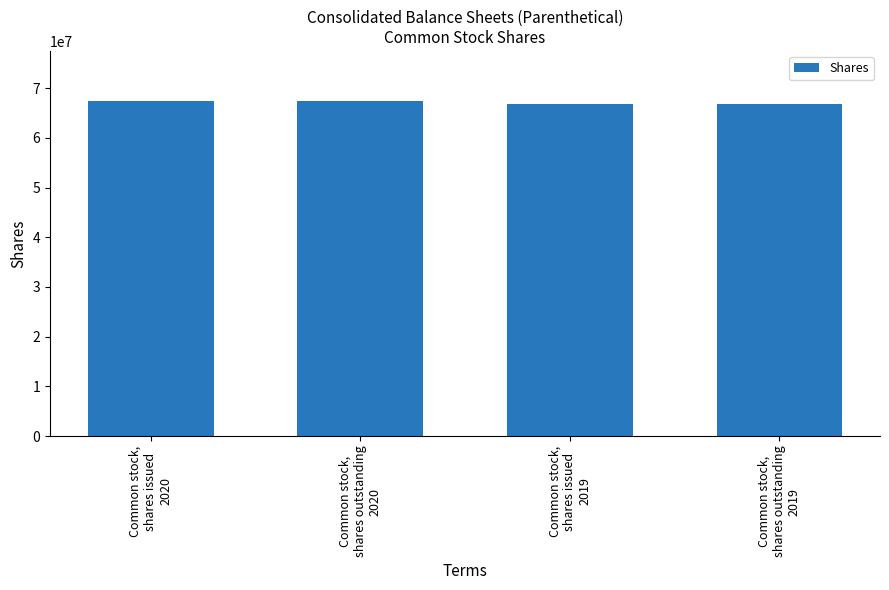

What is the value of the 2nd bar from the left?

67387000